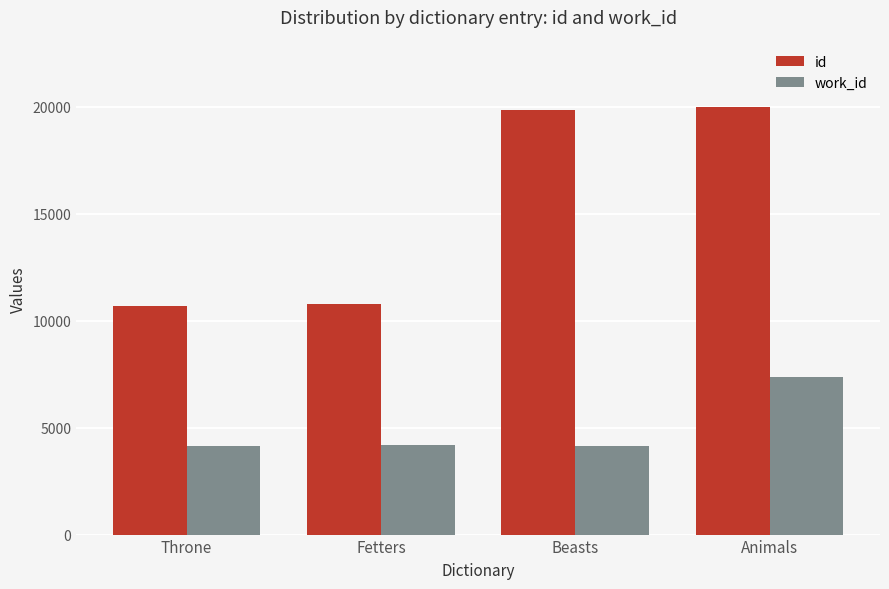

What is the greatest value displayed?

20007